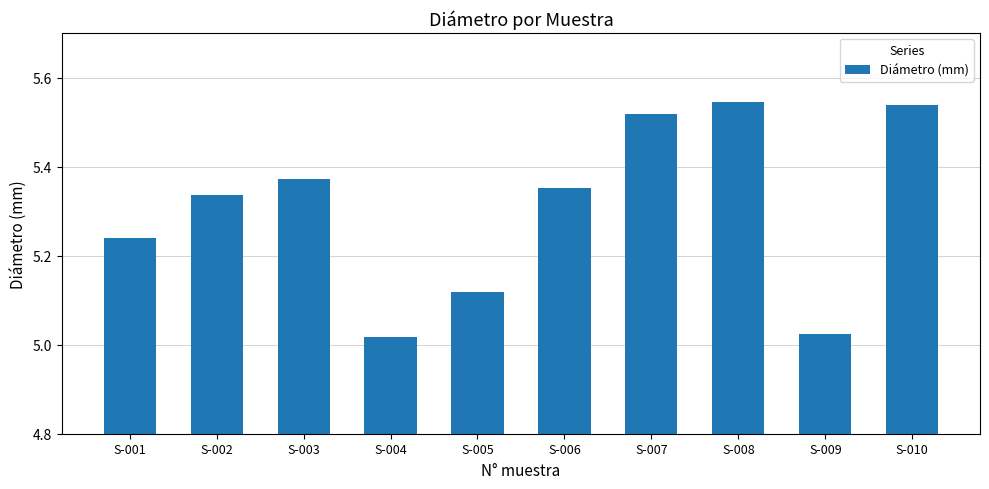

The value at S-007 is 2.5. True or false?

False